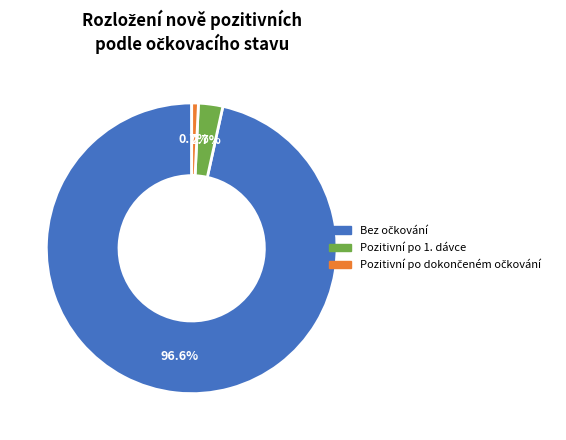

How much of the chart is everything except Pozitivní po 1. dávce?

97.3%